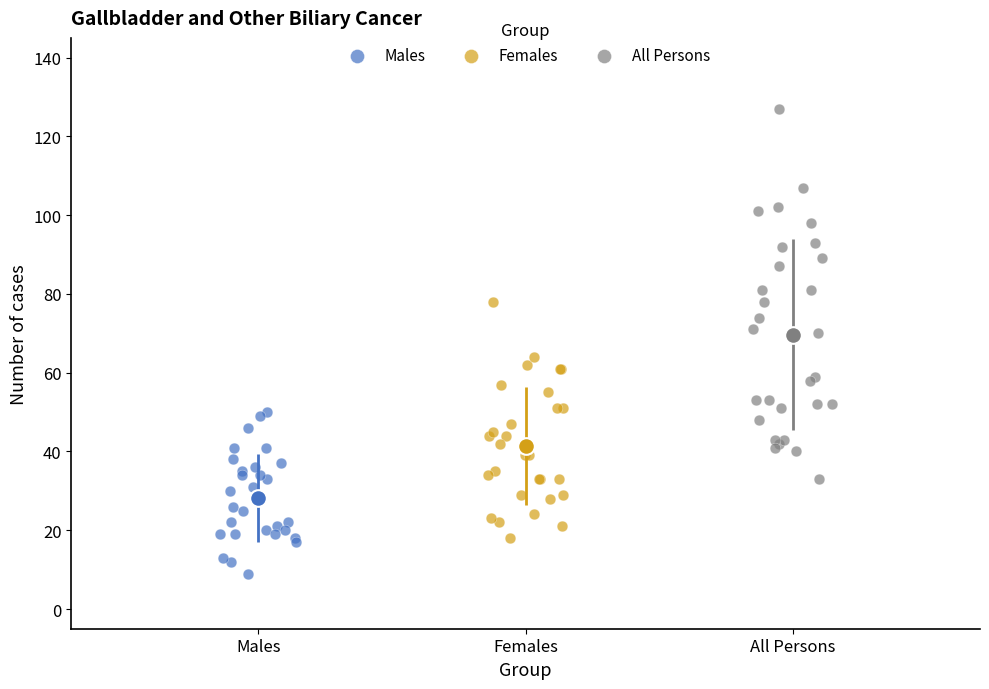

Which series reaches the maximum Y coordinate?

All Persons